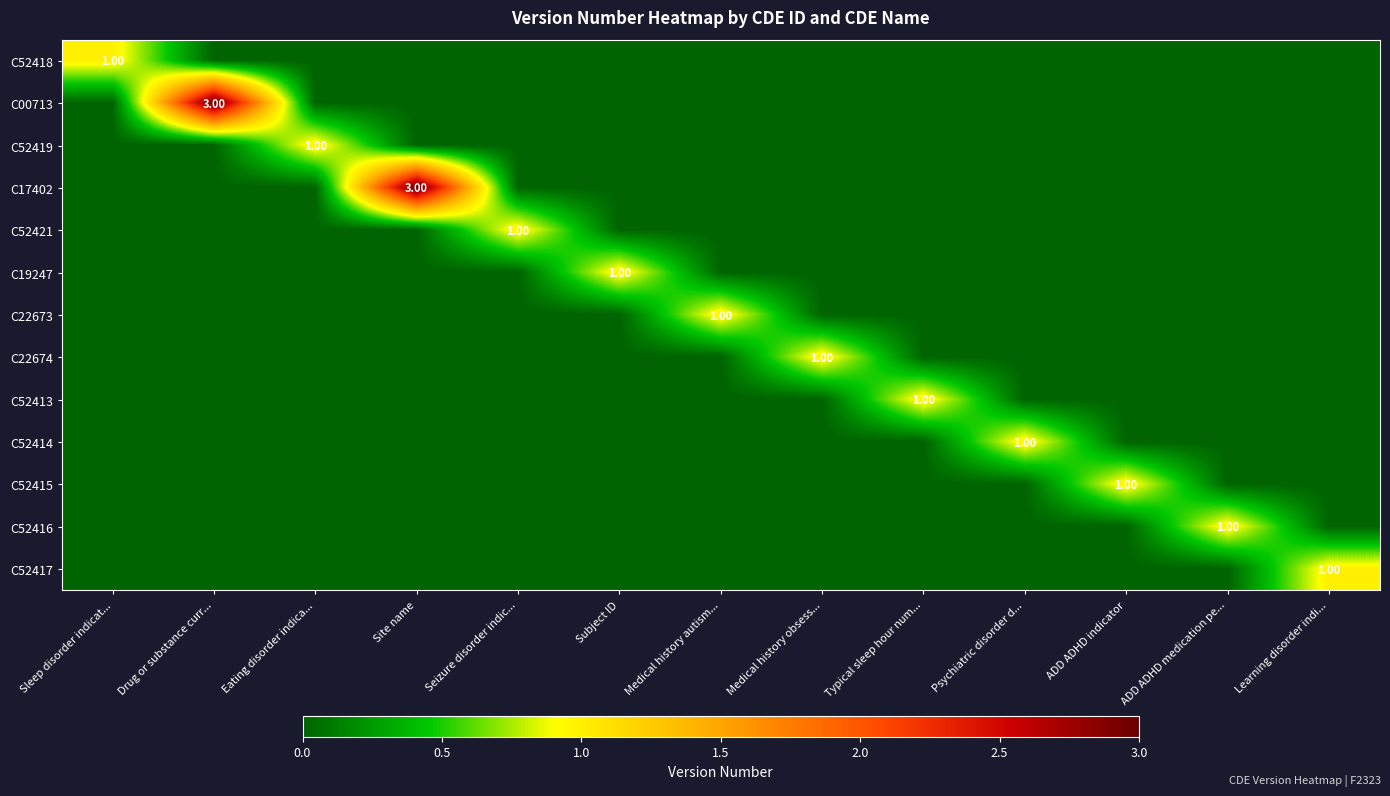

How many data points in C22674 are above 0?

1